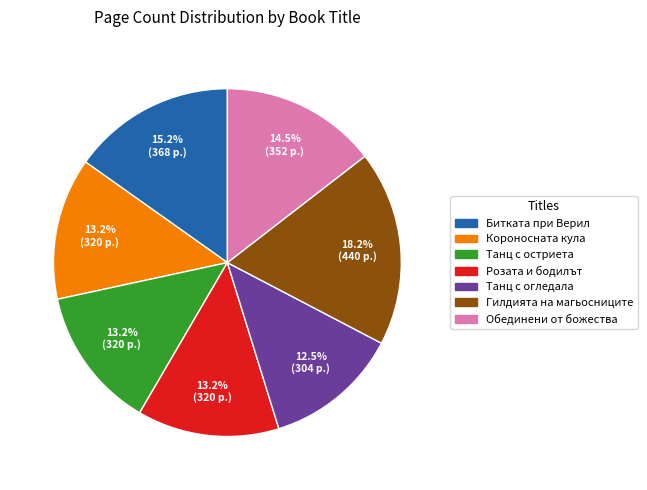

To the nearest percent, what is the difference between the Танц с огледала and Танц с остриета slice percentages?

1%